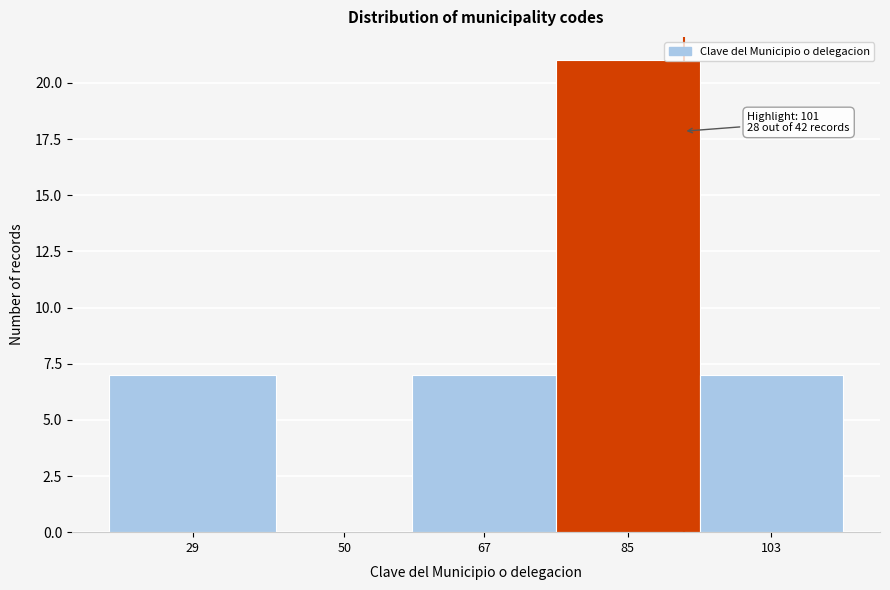

Reading left to right, extract all data points from this chart.

29=7	50=0	67=7	85=21	103=7